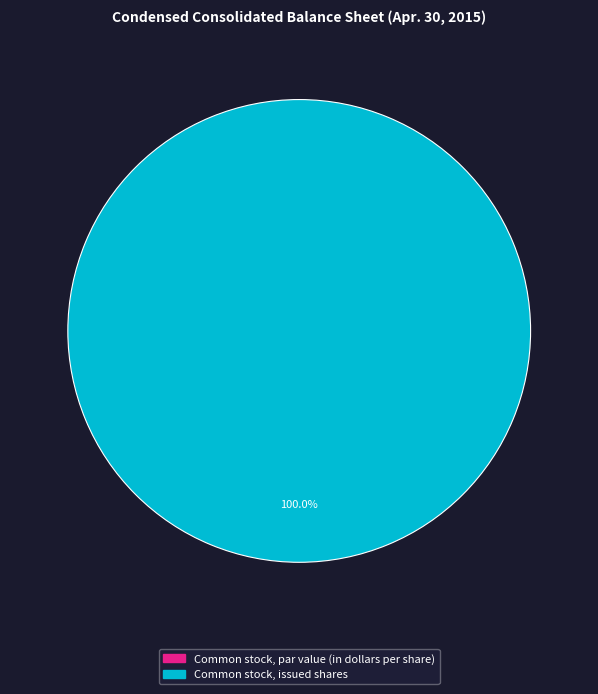

To the nearest percent, what is the combined percentage of Common stock, issued shares and Common stock, par value (in dollars per share)?

100%